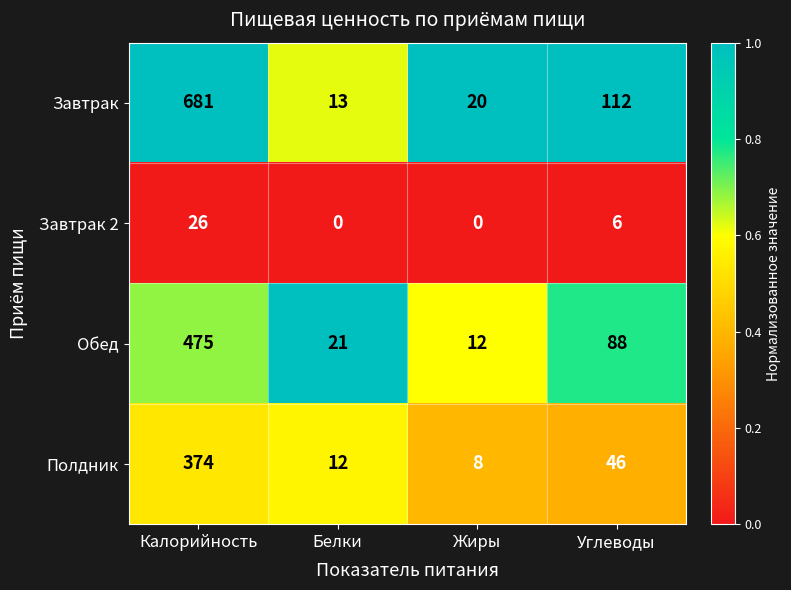

How many distinct data groups are displayed?

4